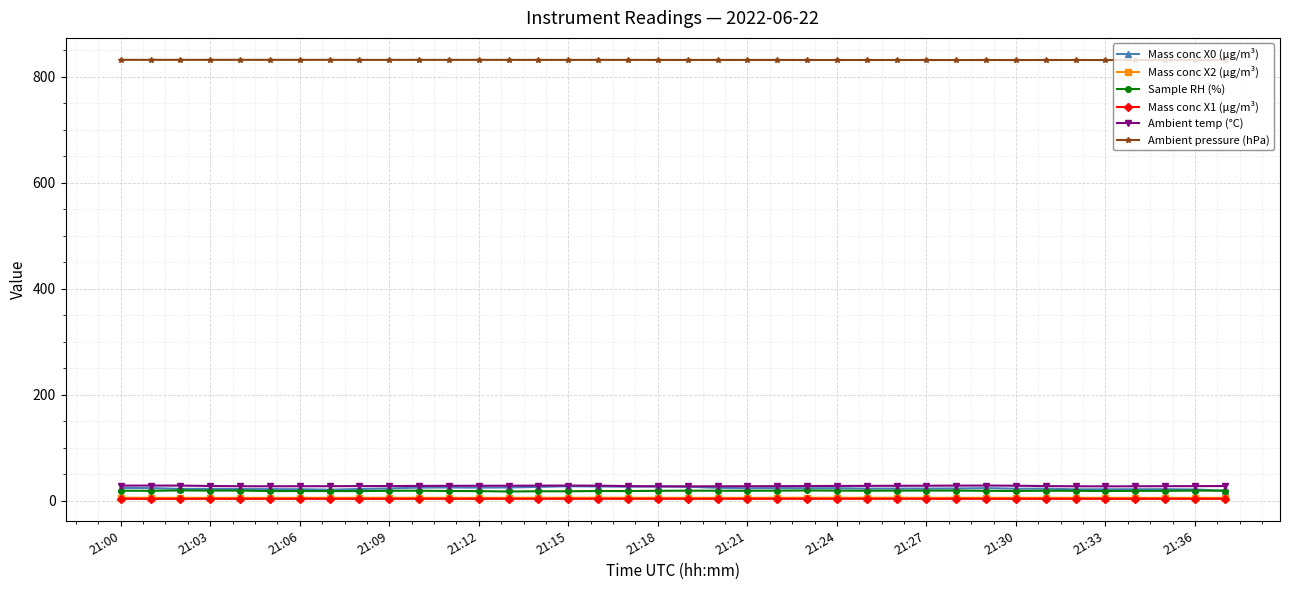

True or false: Sample RH (%) has more than 0 interior local peaks.

True